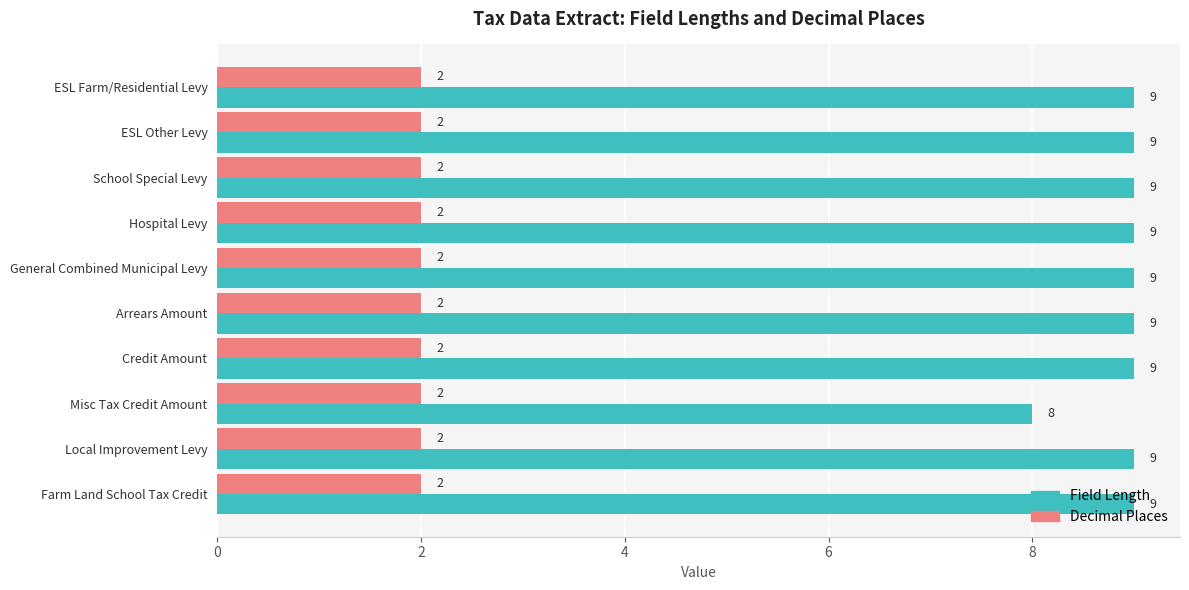

Which series has the widest spread of values?

Field Length